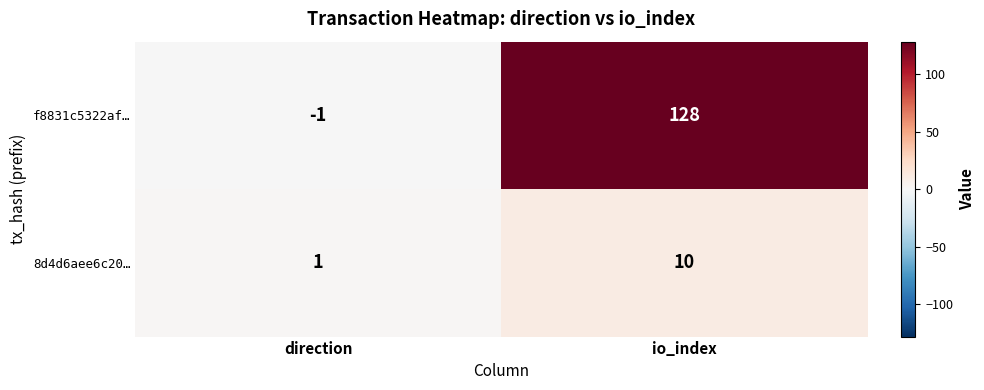

Which series has the widest spread of values?

f8831c5322af…